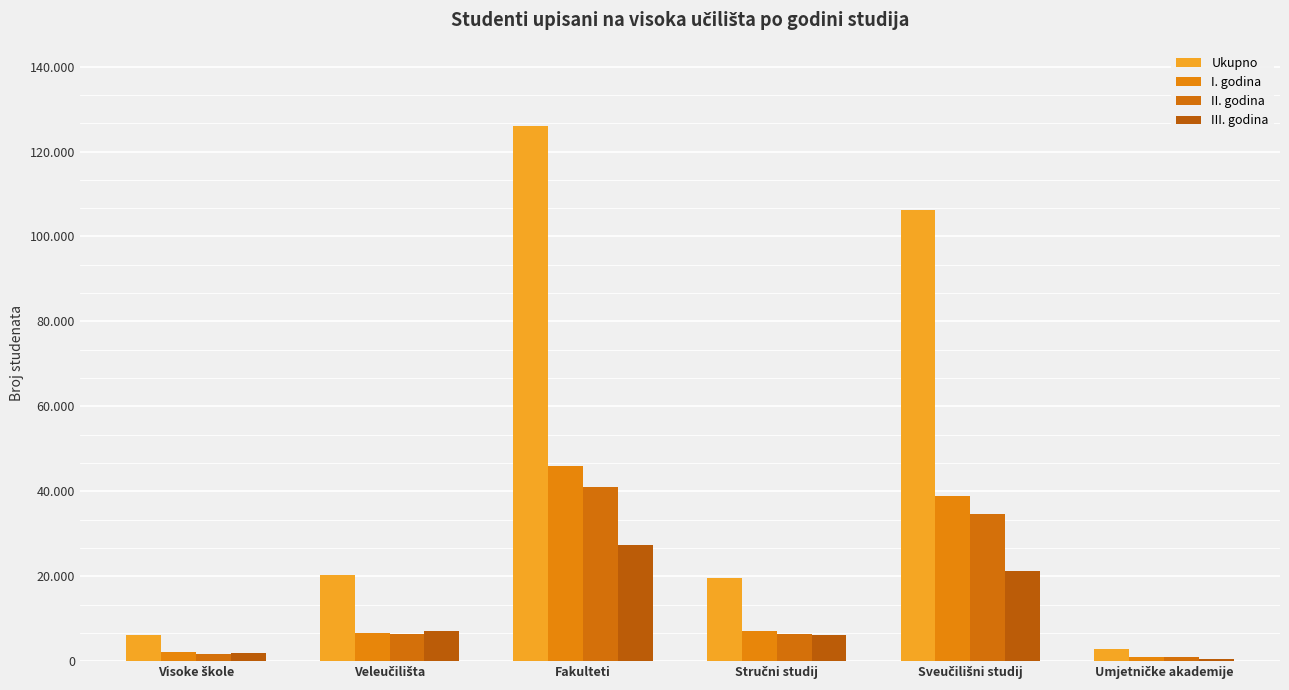

How many data points does each series have?

6